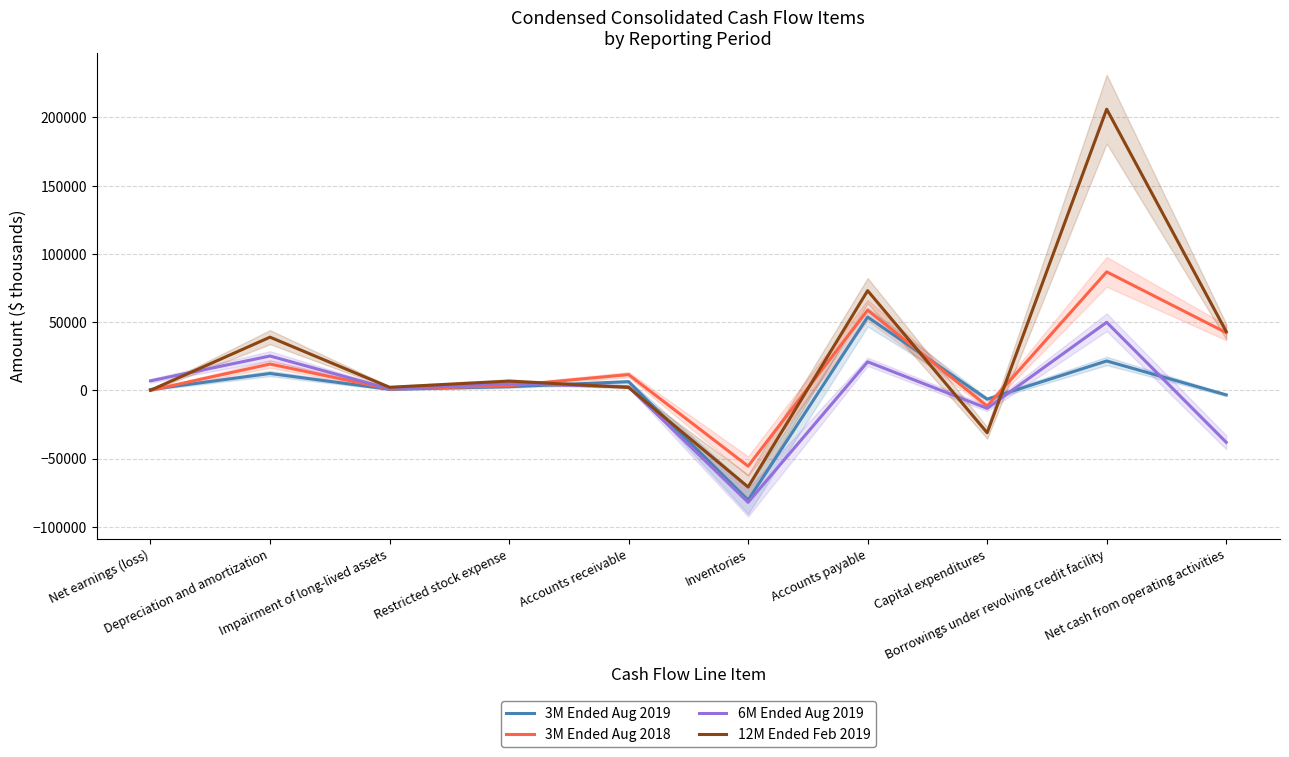

How many values in 3M Ended Aug 2019 are above zero?

7